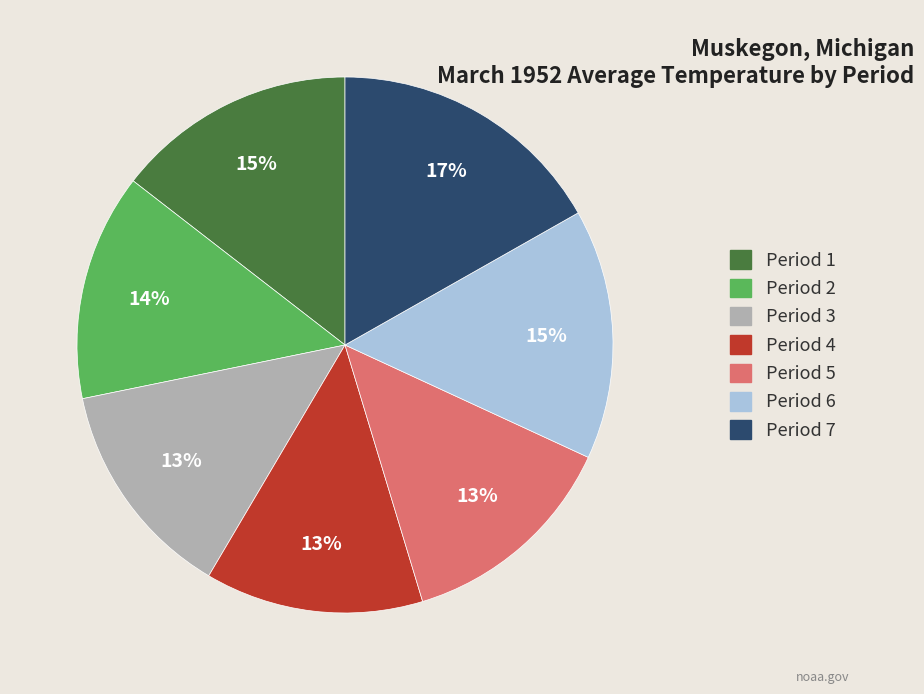

To the nearest percent, what percentage of the pie is Period 5?

13%